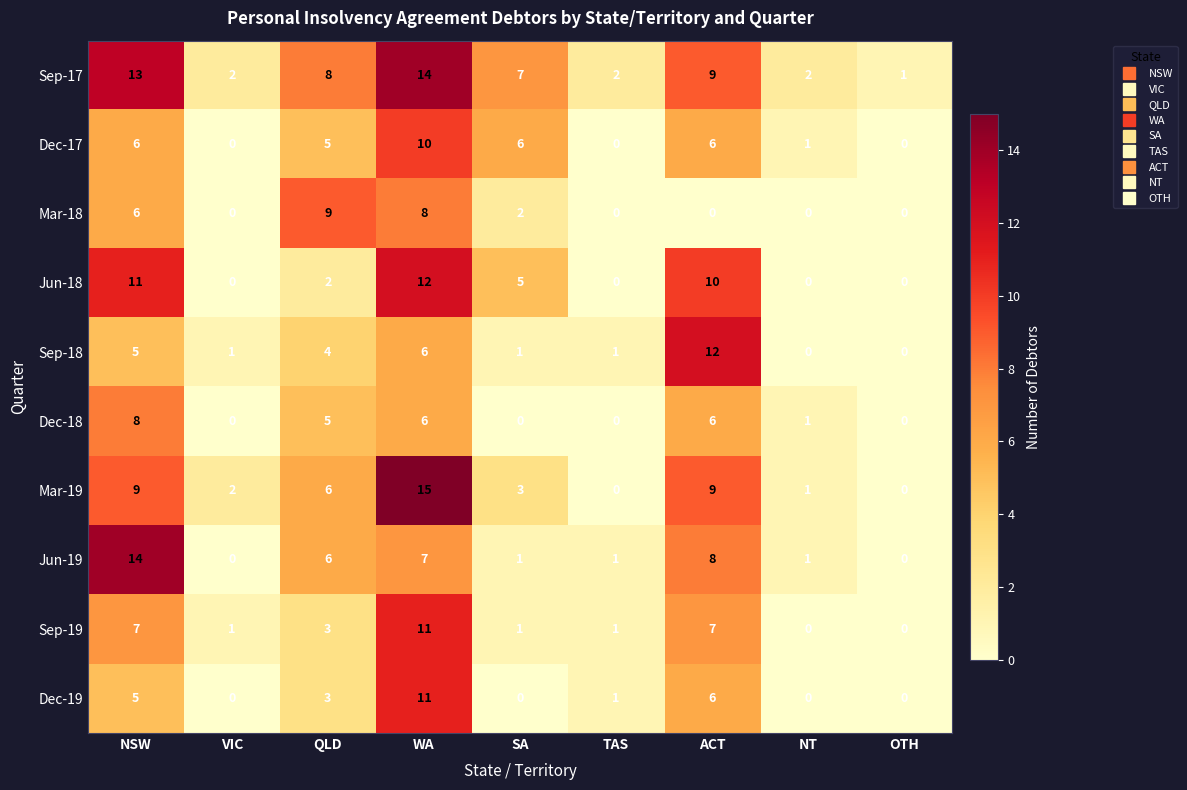

At how many categories does at least one series exceed 4?

5